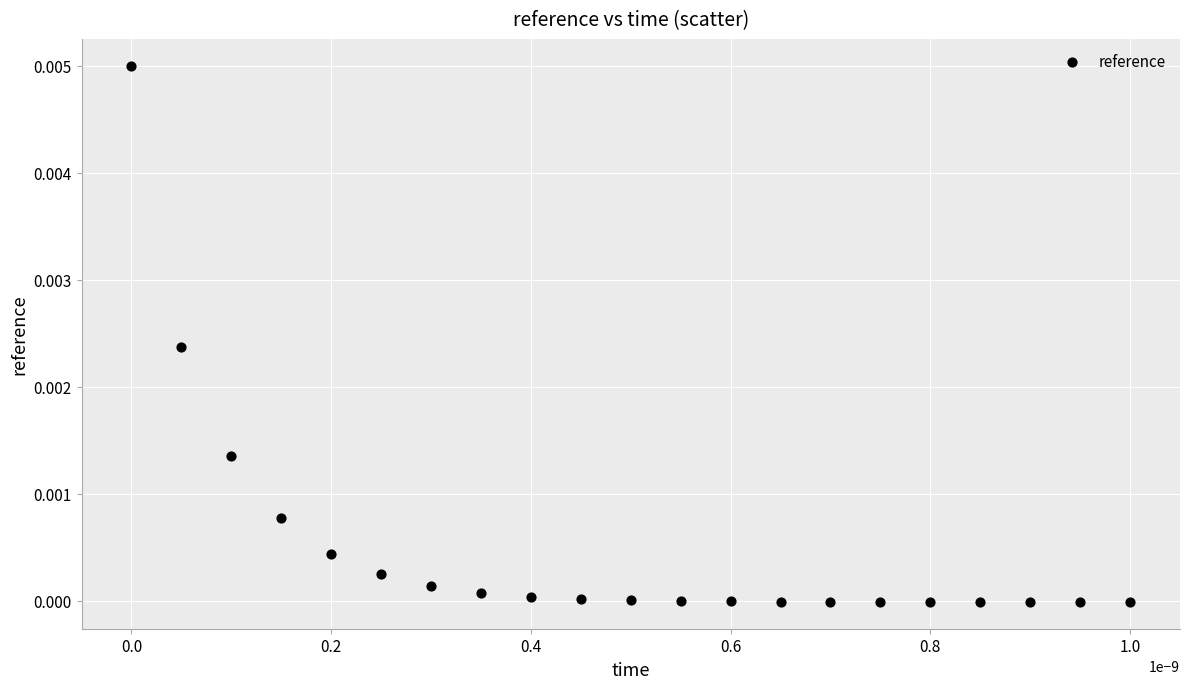

How many points are shown in the scatter plot?

21